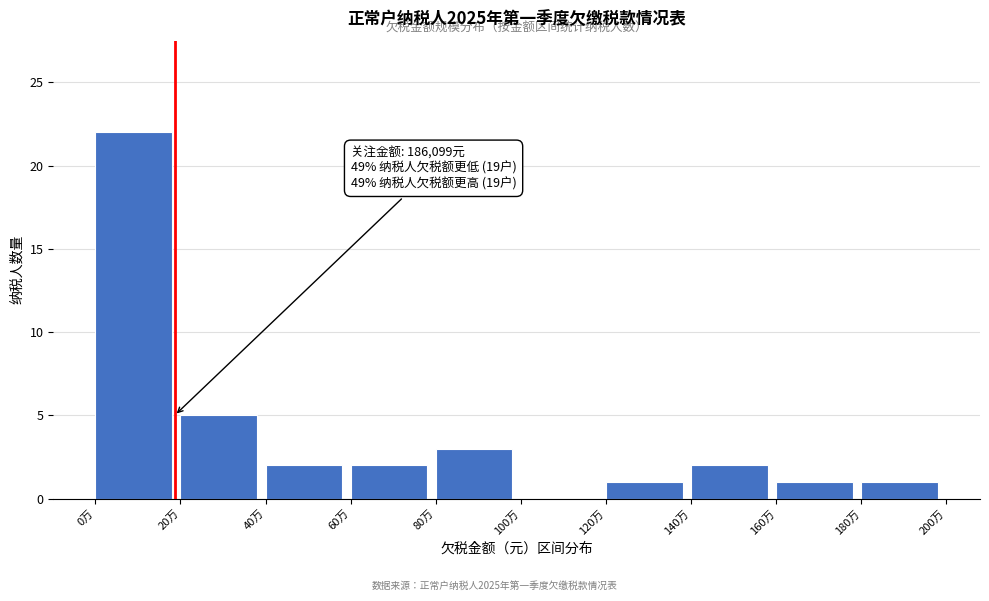

Reading left to right, transcribe all the data shown in this chart.

0万=22	20万=5	40万=2	60万=2	80万=3	100万=0	120万=1	140万=2	160万=1	180万=1